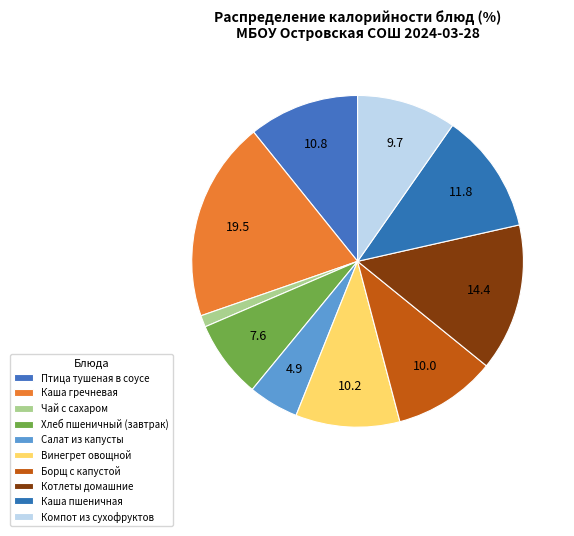

The Каша гречневая slice represents 20% of the pie. True or false?

True